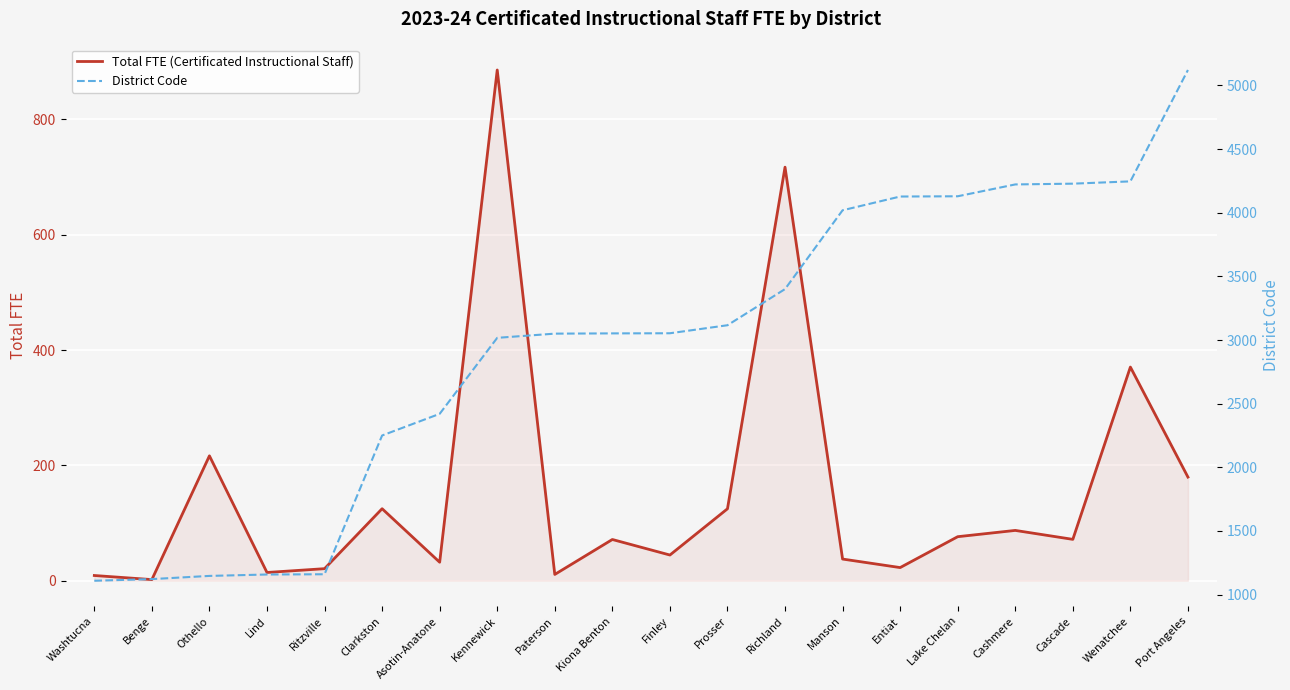

How many data points in District Code are less than 3053?

10